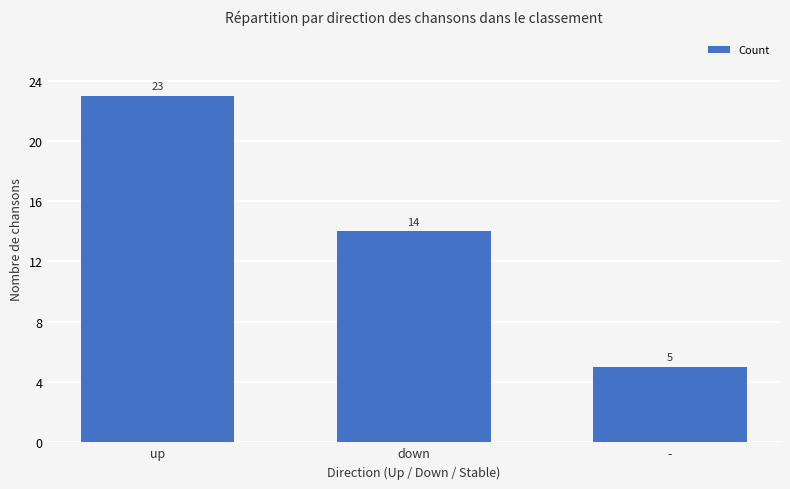

List the labels in order of value, smallest first.

-, down, up